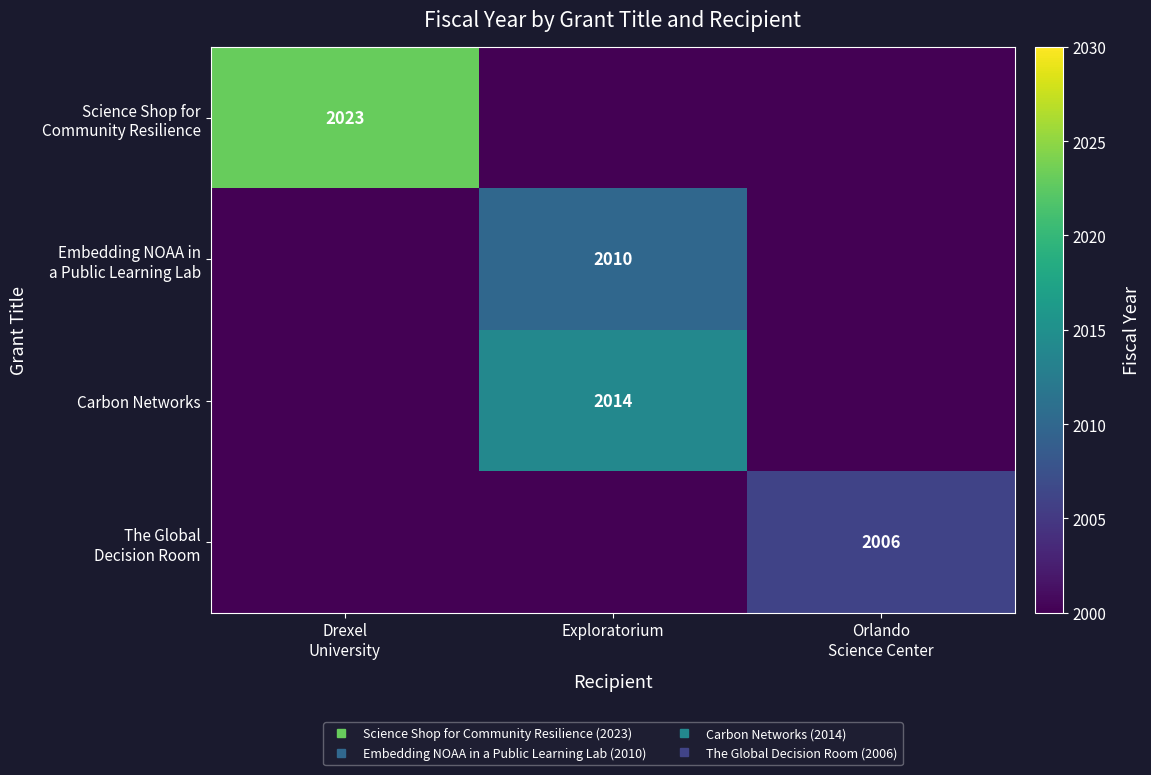

How many data points does each series have?

3